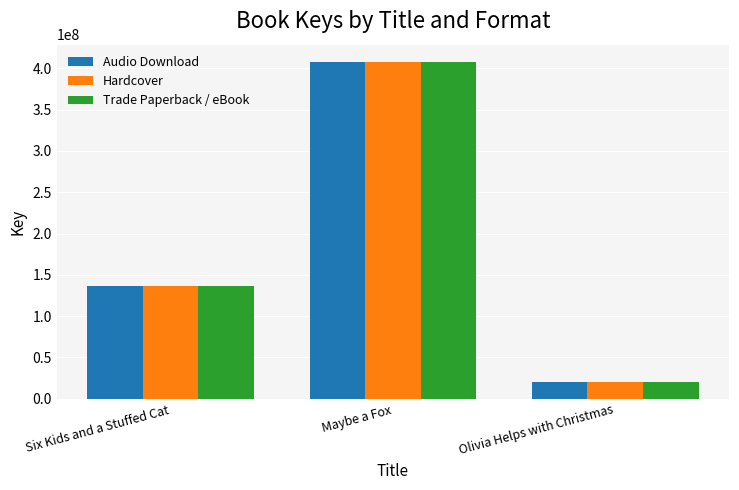

What is the approximate value of Audio Download at Six Kids and a Stuffed Cat?

136319561